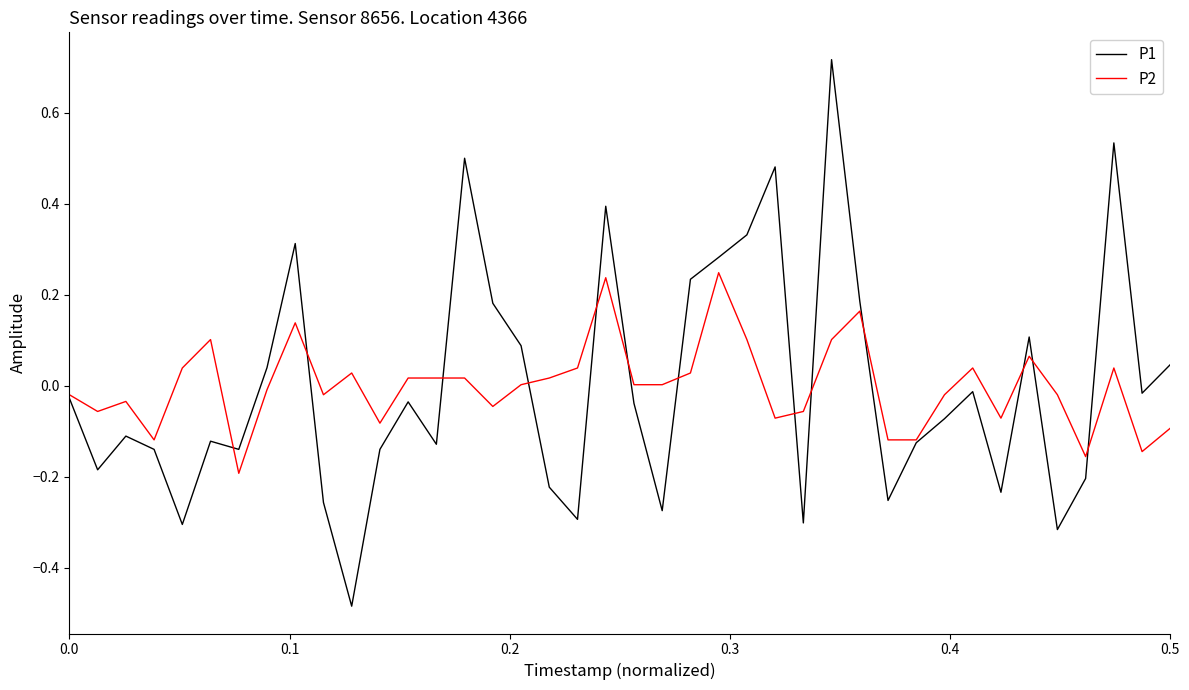

Rank the series by their maximum value, from lowest to highest.

P2, P1